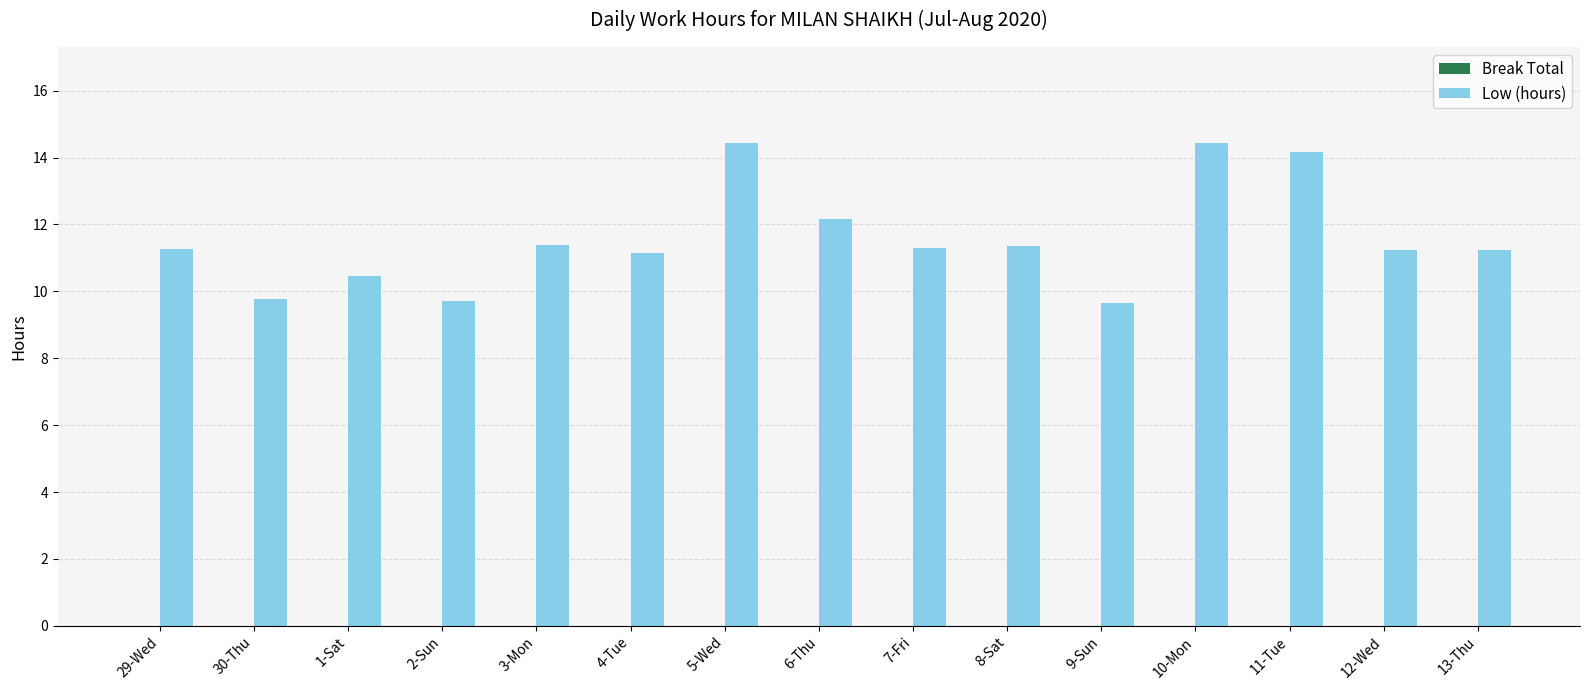

Which has a higher value, 1-Sat or 3-Mon?

3-Mon